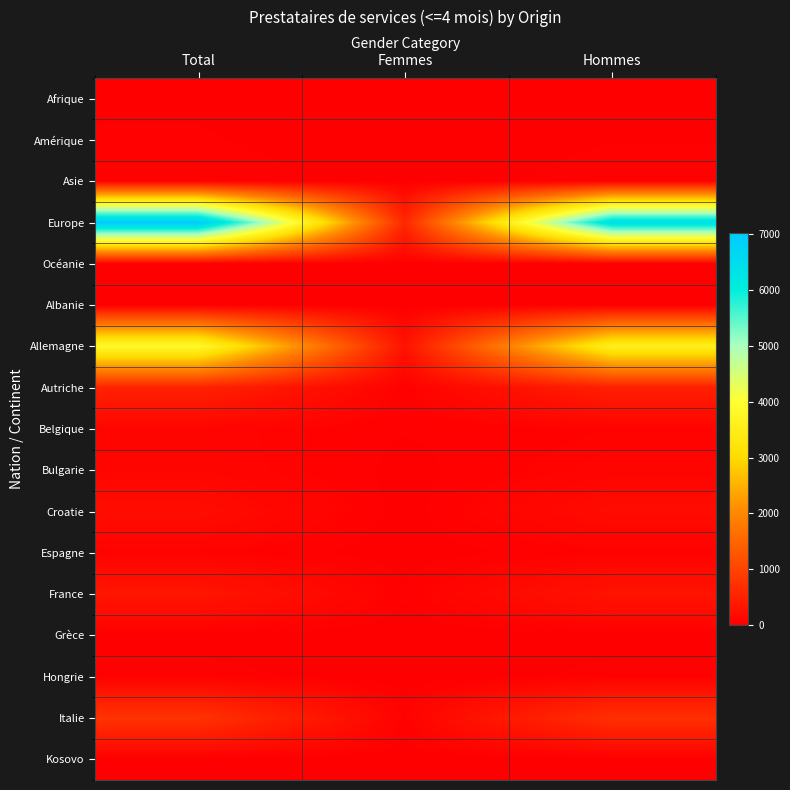

At which category is the sum across all series the highest?

Total